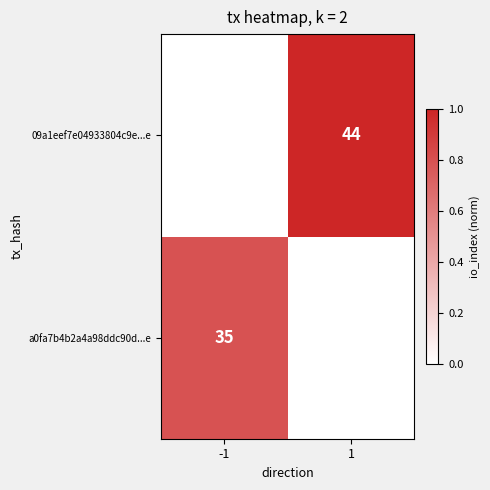

The value of 09a1eef7e04933804c9e...e at 1 is 44. True or false?

True